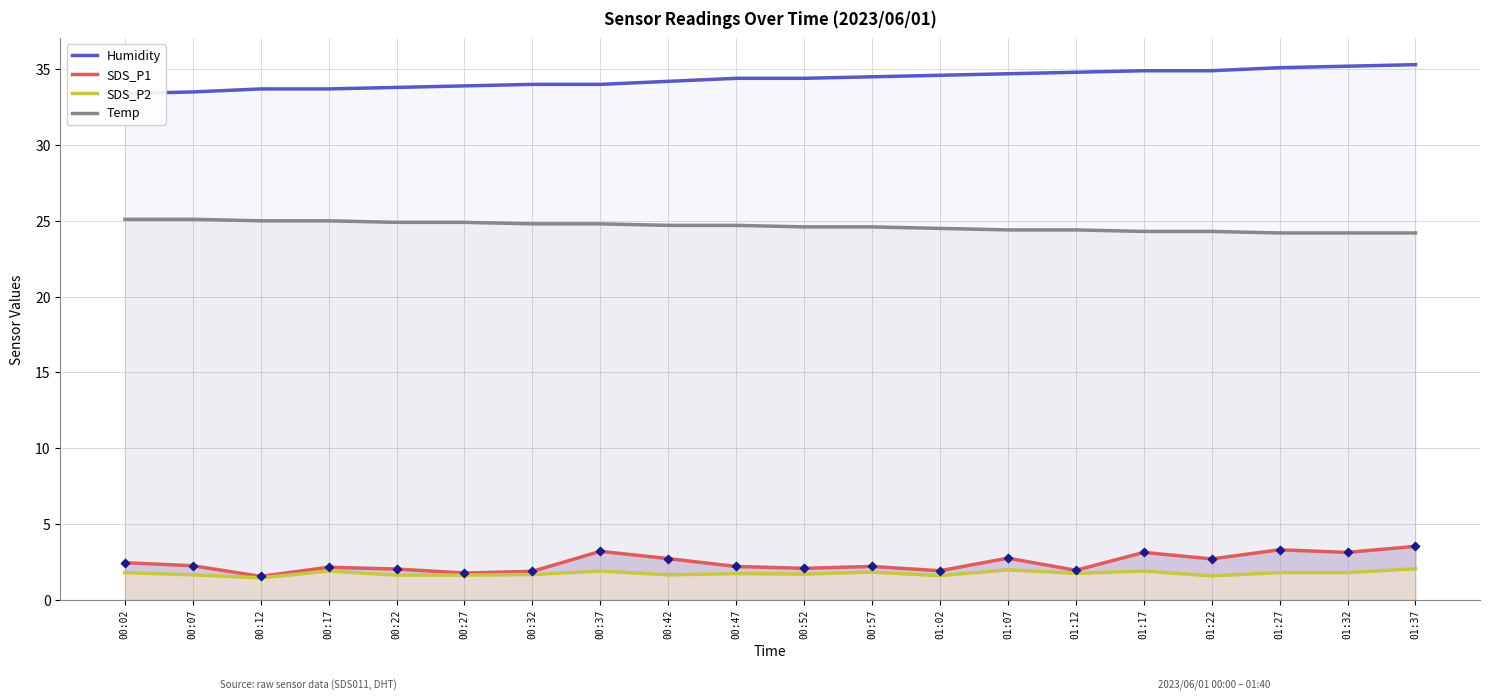

At which category is the sum across all series the highest?

01:37